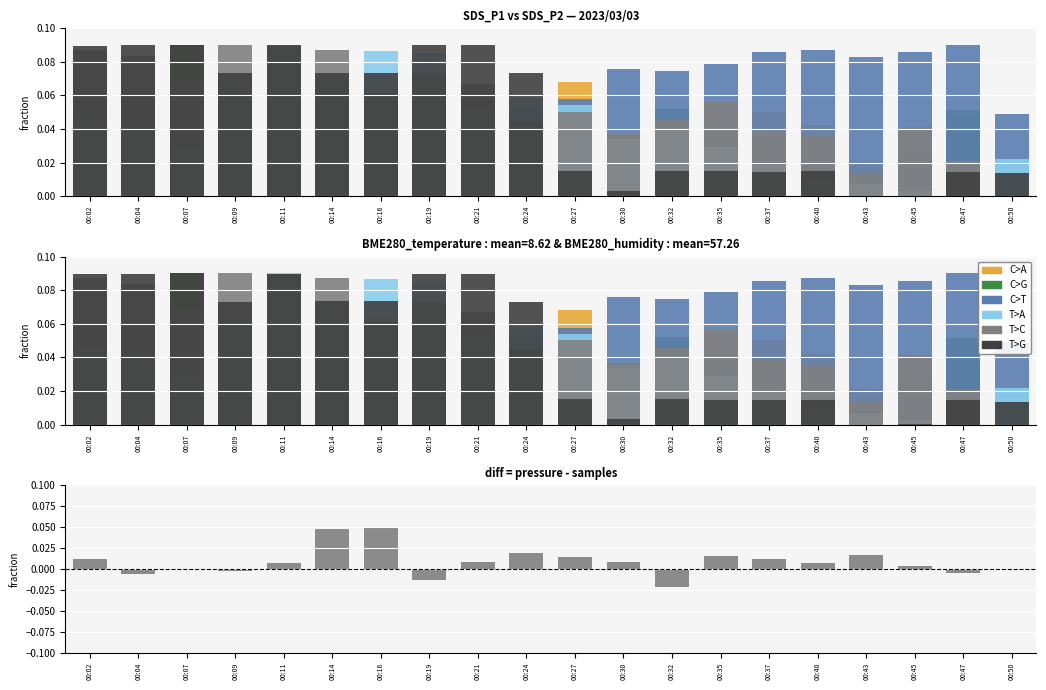

How many distinct data groups are displayed?

6